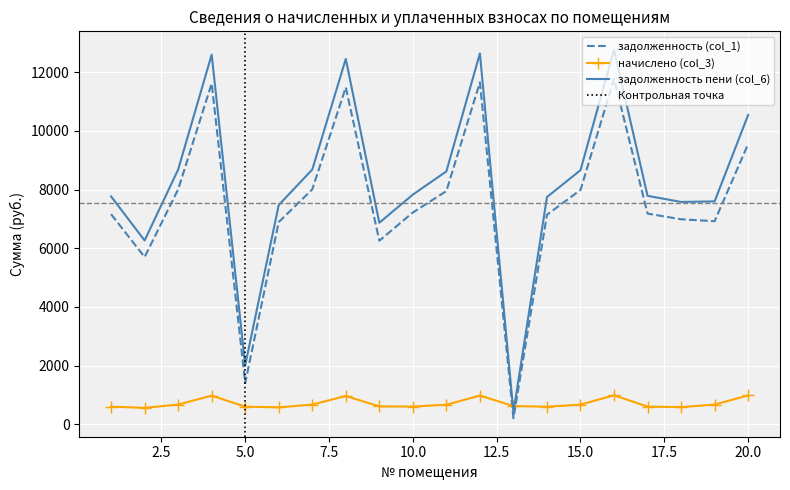

The задолженность пени (col_6) series shows 12121.2 at 6. True or false?

False